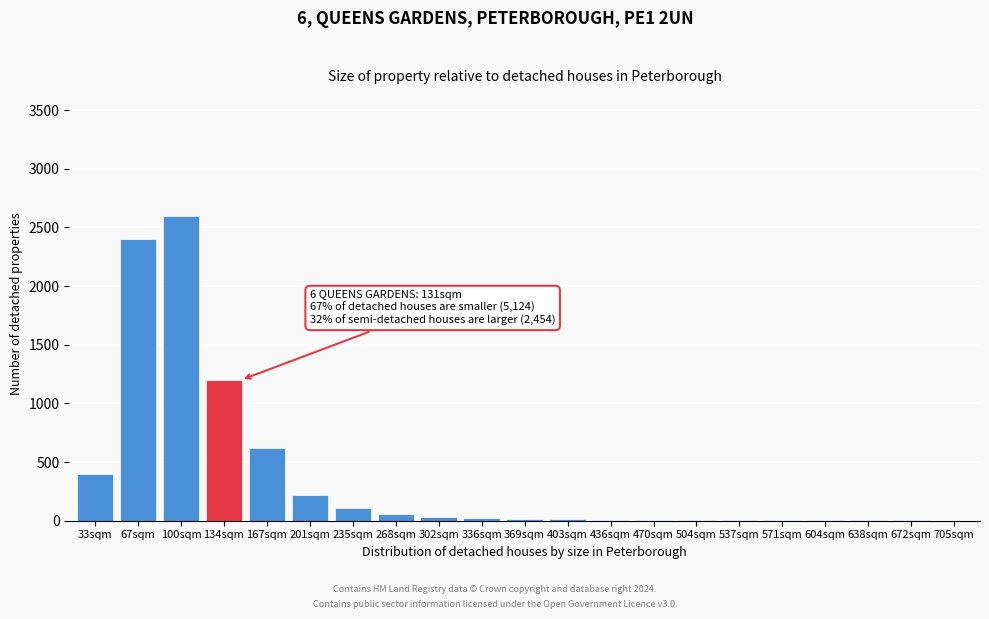

What is the greatest value displayed?

2600